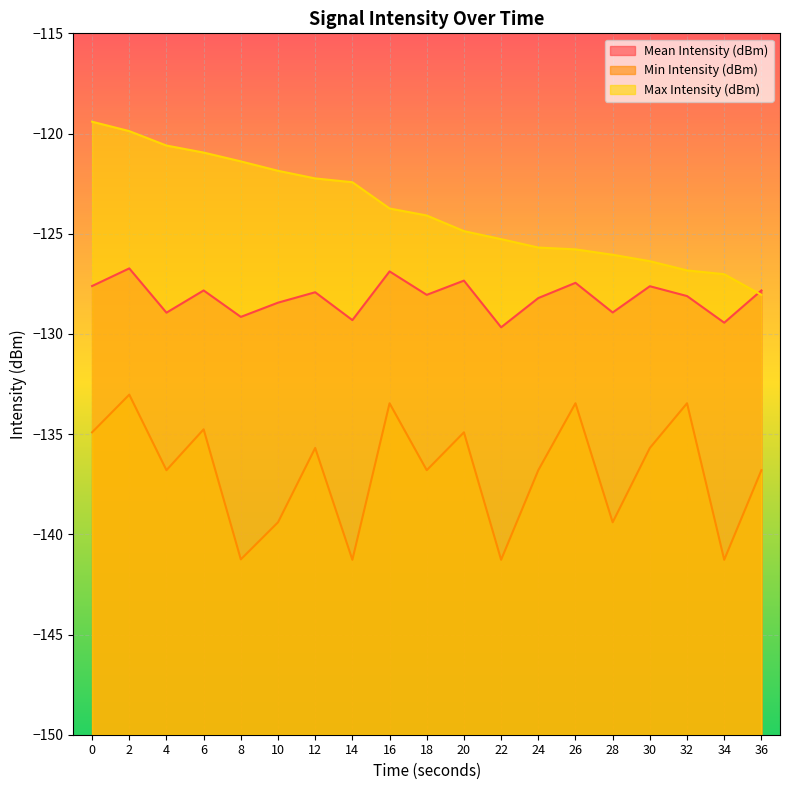

What is the difference between the second highest and minimum values in the Mean Intensity (dBm) series?

2.8